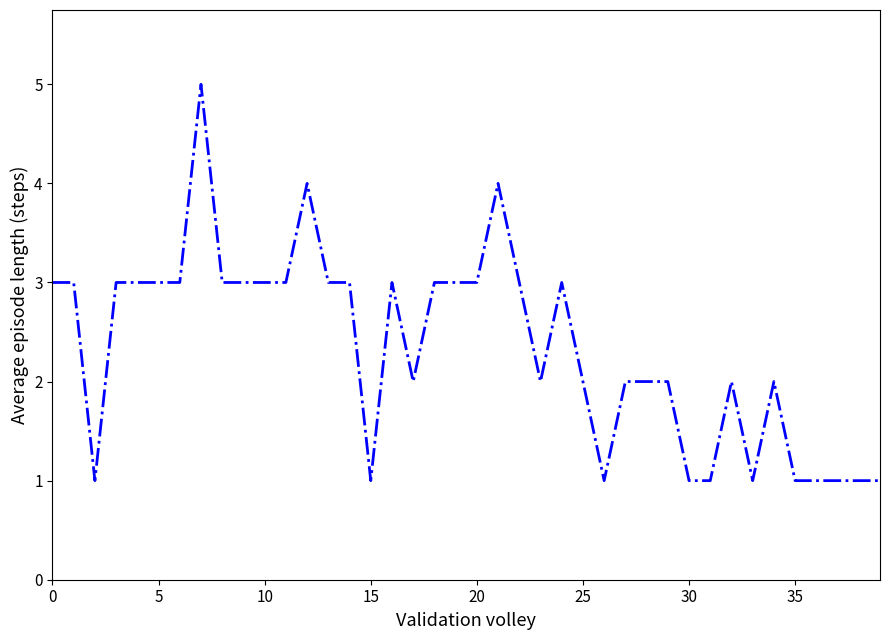

What is the difference between the maximum and second lowest values?

4